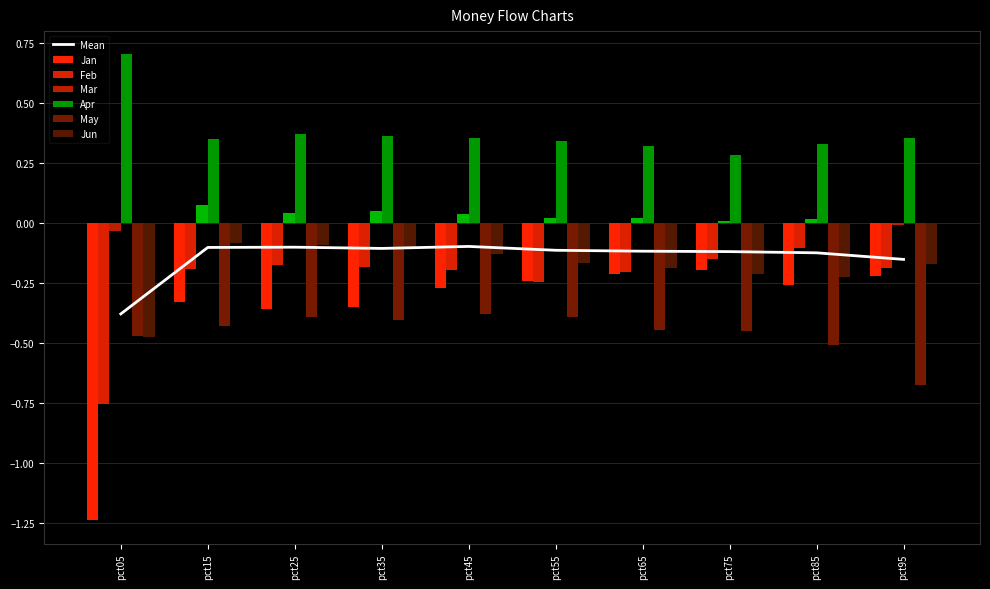

List the series in order of their peak value, lowest first.

May, Jan, Feb, Jun, Mar, Apr